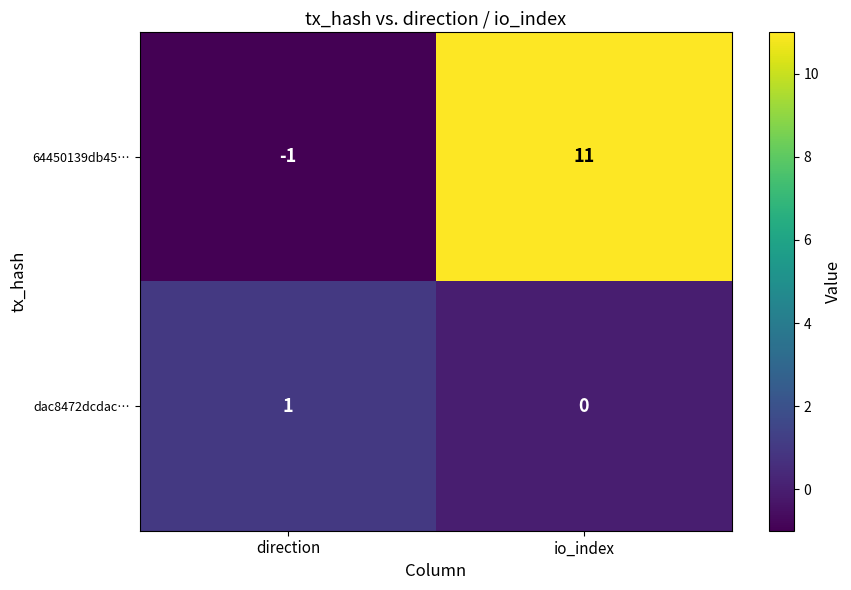

Is the value of 64450139db45… at io_index greater than the value of dac8472dcdac… at io_index?

Yes